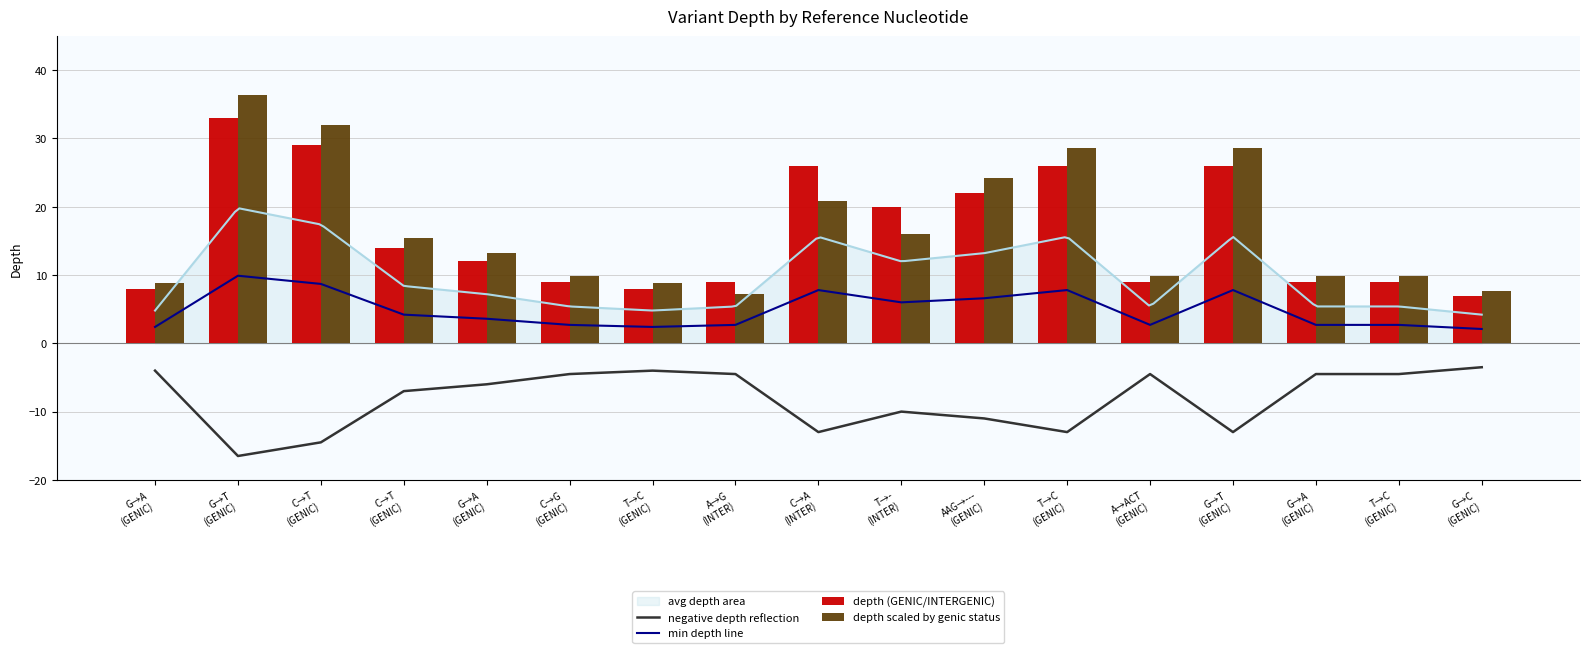

Does the chart contain any negative values?

Yes